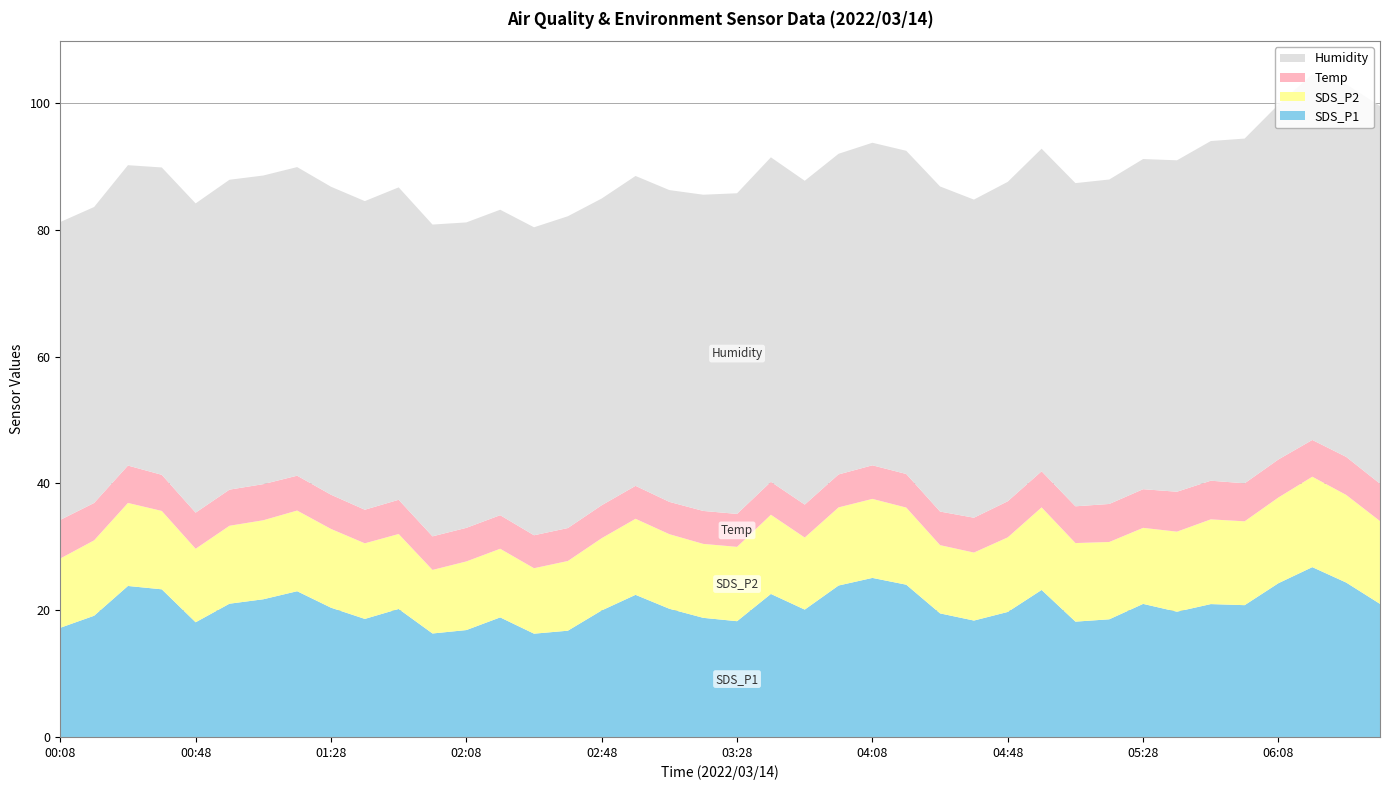

Reading right to left, extract all data points from this chart.

SDS_P1: 21.0	24.4	26.8	24.3	20.8	21.0	19.8	21.0	18.6	18.2	23.2	19.7	18.4	19.5	24.0	25.1	23.9	20.1	22.6	18.3	18.8	20.2	22.4	20.0	16.8	16.3	18.9	16.9	16.3	20.2	18.6	20.4	23.0	21.7	21.0	18.1	23.3	23.8	19.1	17.2
SDS_P2: 13.1	13.8	14.3	13.5	13.2	13.4	12.6	12.0	12.2	12.4	13.0	11.8	10.7	10.8	12.2	12.5	12.3	11.4	12.5	11.7	11.7	11.8	12.0	11.4	11.0	10.3	10.8	10.8	10.0	11.8	11.9	12.4	12.7	12.5	12.3	11.6	12.4	13.1	11.9	10.9
Temp: 5.9	6.0	5.8	6.0	6.0	6.1	6.3	6.1	6.0	5.8	5.7	5.7	5.5	5.3	5.3	5.3	5.2	5.2	5.2	5.2	5.2	5.1	5.2	5.2	5.2	5.2	5.3	5.3	5.3	5.4	5.3	5.4	5.5	5.7	5.7	5.7	5.7	5.9	5.9	6.1
Humidity: 59.6	58.8	57.7	56.0	54.4	53.6	52.3	52.1	51.2	51.0	50.9	50.4	50.2	51.3	51.0	50.9	50.6	51.1	51.2	50.6	49.9	49.2	48.9	48.4	49.2	48.6	48.2	48.2	49.2	49.3	48.7	48.6	48.7	48.7	48.9	48.8	48.5	47.4	46.7	47.0